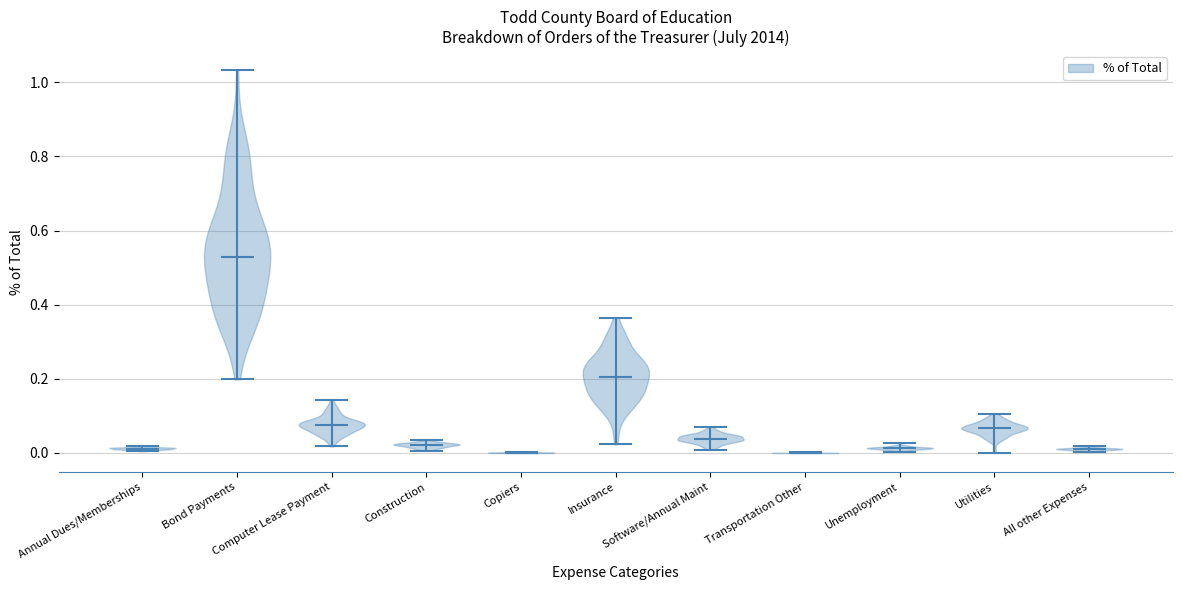

Reading left to right, read every violin against the y-axis: where its median line is, and the lowest and highest points it reaches. The values are not printed on the chart, so give them approximately, as read against the axis.

Annual Dues/Memberships: median line 0.02, lowest point 0.00, highest point 0.02
Bond Payments: median line 0.52, lowest point 0.20, highest point 1.04
Computer Lease Payment: median line 0.08, lowest point 0.02, highest point 0.14
Construction: median line 0.02, lowest point 0.00, highest point 0.04
Copiers: median line 0.00, lowest point 0.00, highest point 0.00
Insurance: median line 0.20, lowest point 0.02, highest point 0.36
Software/Annual Maint: median line 0.04, lowest point 0.00, highest point 0.08
Transportation Other: median line 0.00, lowest point 0.00, highest point 0.00
Unemployment: median line 0.02, lowest point 0.00, highest point 0.02
Utilities: median line 0.06, lowest point 0.00, highest point 0.10
All other Expenses: median line 0.02, lowest point 0.00, highest point 0.02